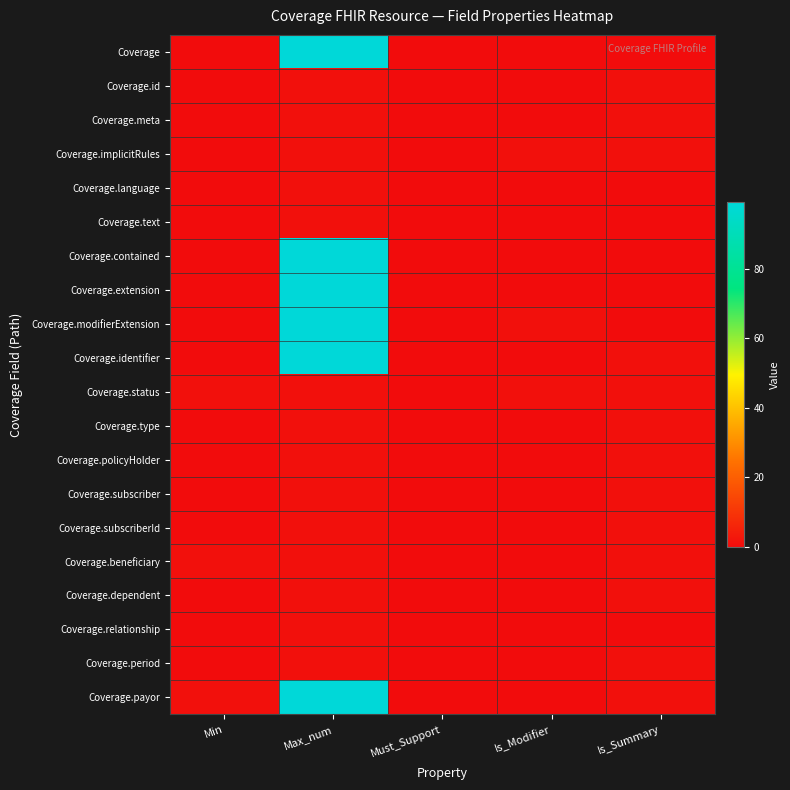

List the series in order of their peak value, highest first.

Coverage, Coverage.contained, Coverage.extension, Coverage.modifierExtension, Coverage.identifier, Coverage.payor, Coverage.id, Coverage.meta, Coverage.implicitRules, Coverage.language, Coverage.text, Coverage.status, Coverage.type, Coverage.policyHolder, Coverage.subscriber, Coverage.subscriberId, Coverage.beneficiary, Coverage.dependent, Coverage.relationship, Coverage.period